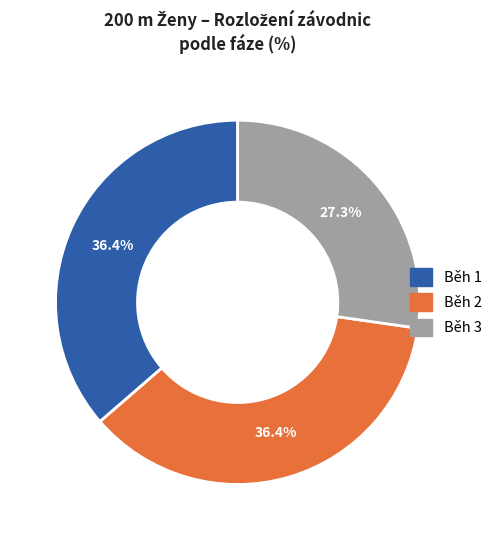

Count the number of slices in the pie.

3